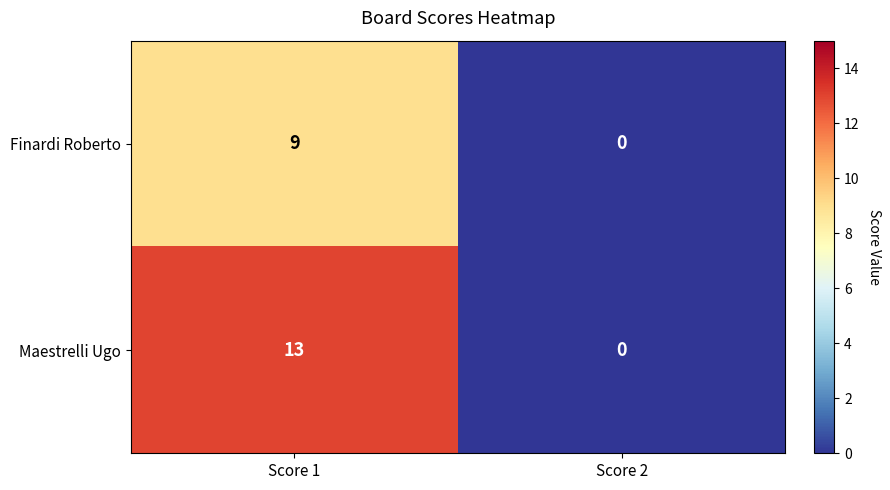

Between Score 1 and Score 2, which series saw the biggest shift?

Maestrelli Ugo